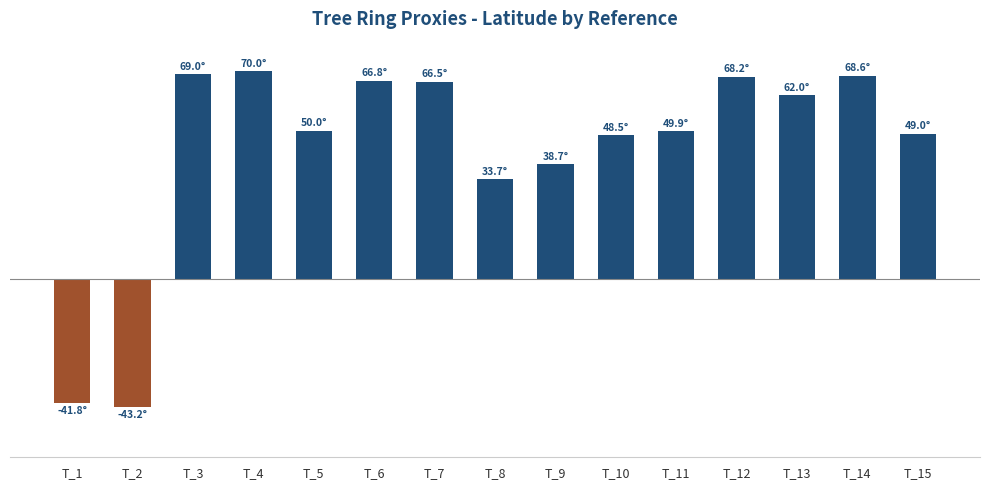

The value at T_15 is 27.6. True or false?

False